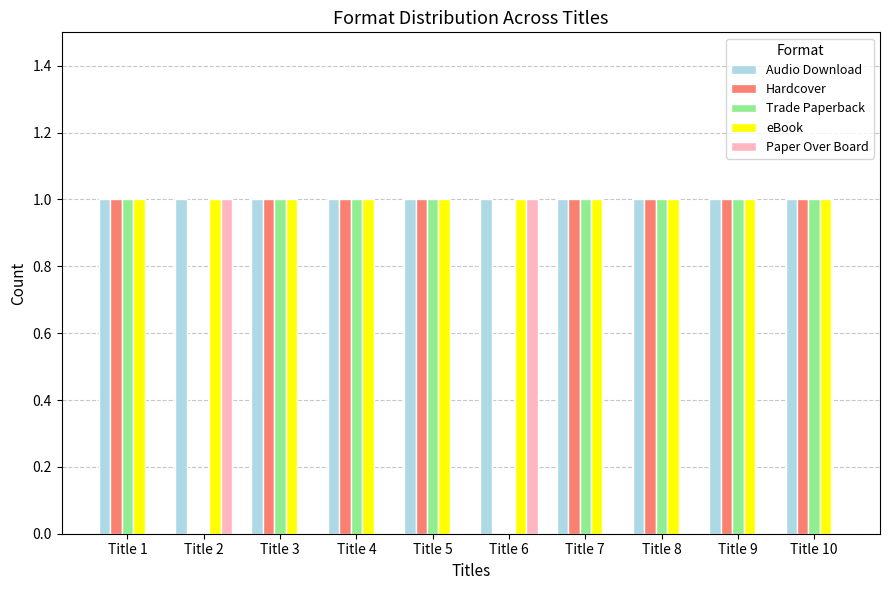

The value of Audio Download at Title 9 is 1. True or false?

True